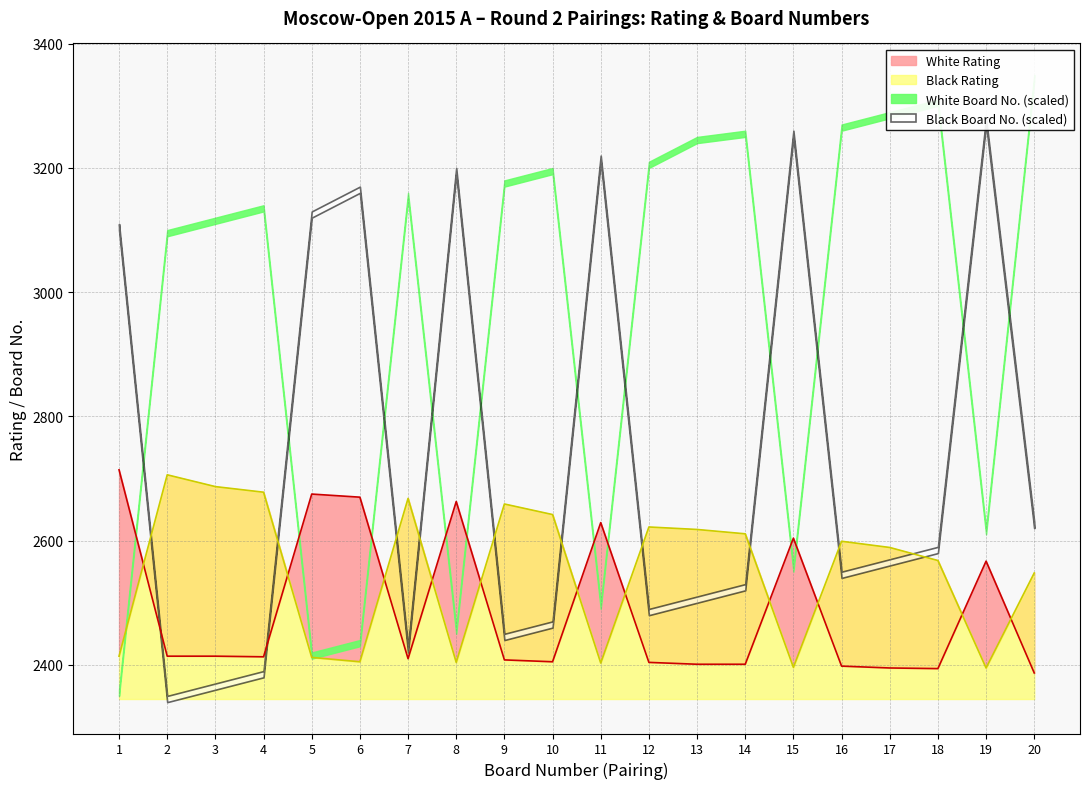

Does the chart display data point markers on the line(s)?

No